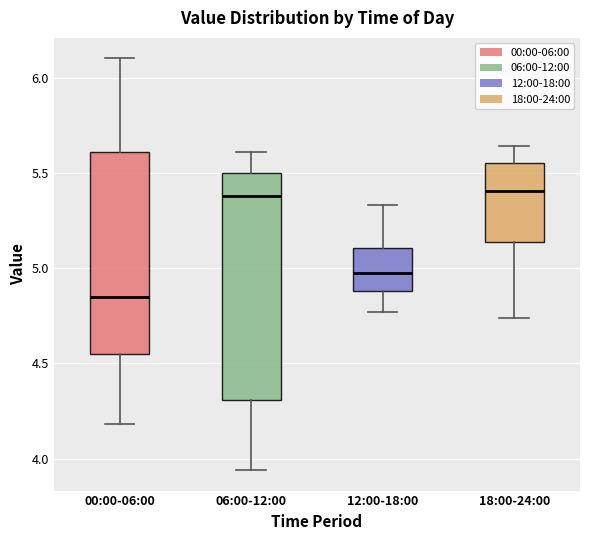

Where is the lower edge of the box for 06:00-12:00 on the y-axis? The values are not printed on the chart, so give them approximately, as read against the axis.

4.30